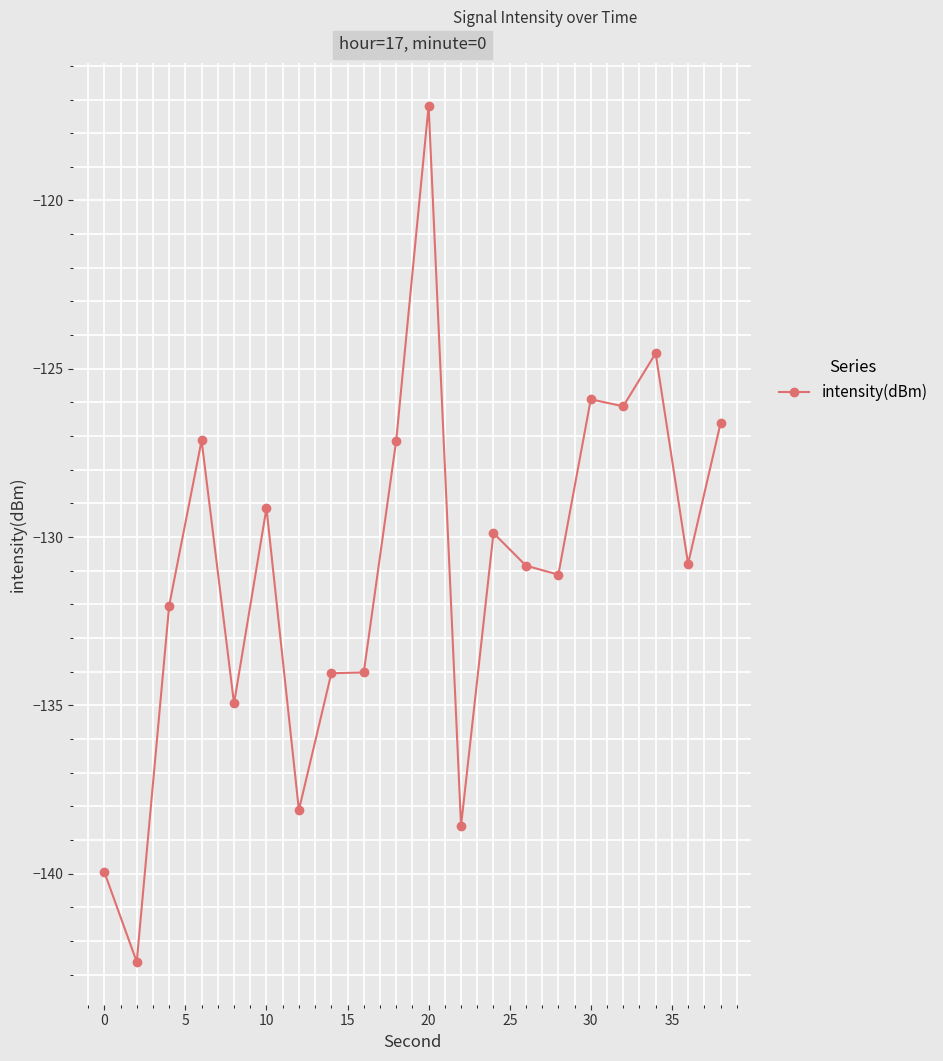

Is this an area chart (filled region under the line)?

No